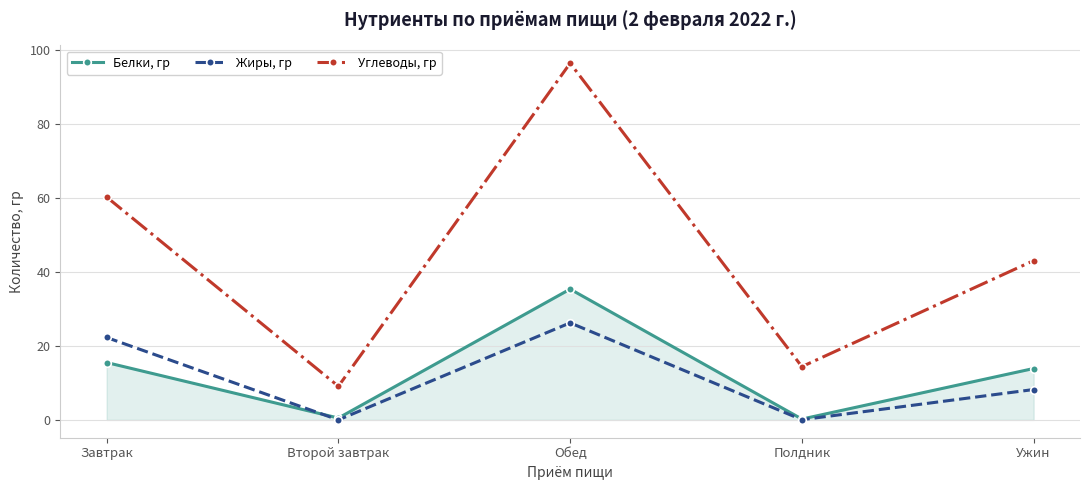

Which category has the highest value in the Жиры, гр series?

Обед